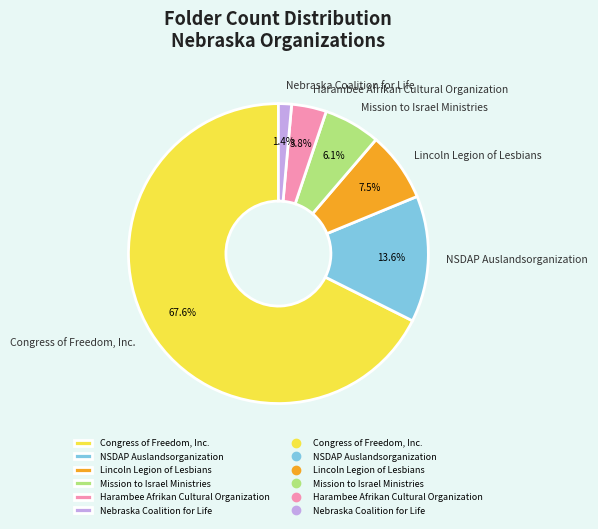

What is the largest slice in the pie chart?

Congress of Freedom, Inc.